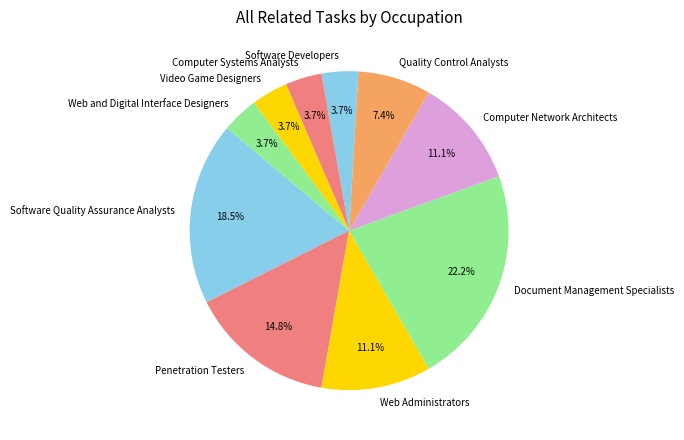

To the nearest percent, what portion does Computer Systems Analysts represent?

4%